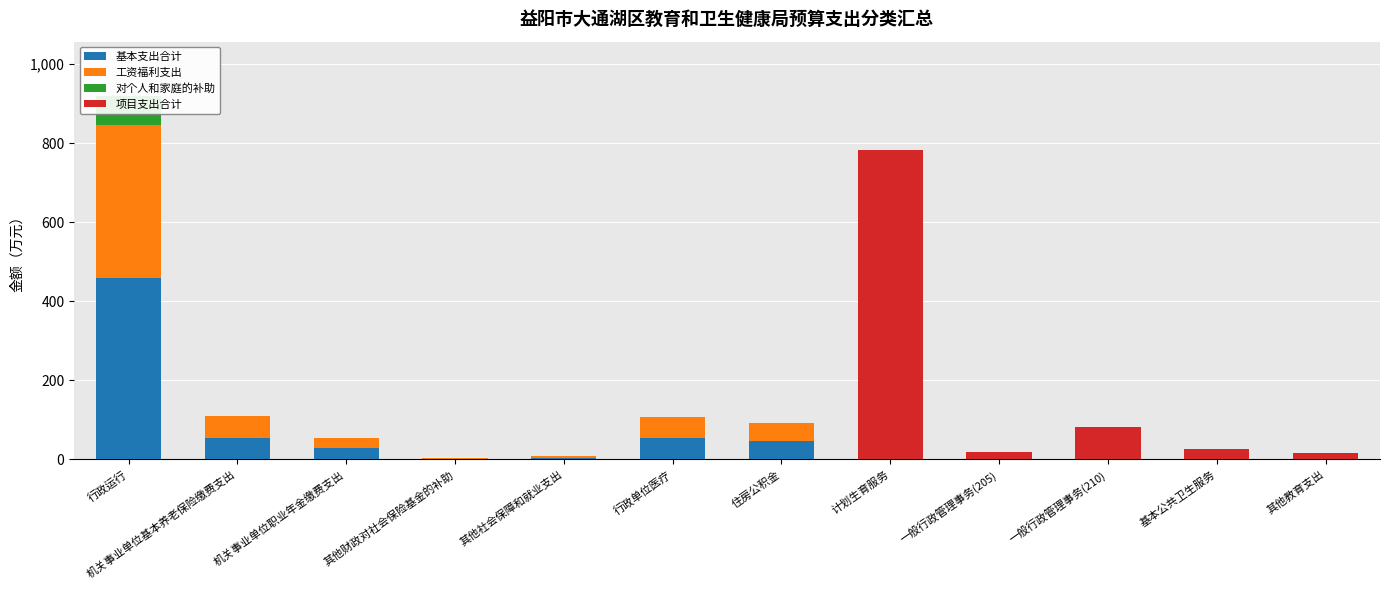

At 机关事业单位基本养老保险缴费支出, list the series in order from largest to smallest.

工资福利支出, 基本支出合计, 对个人和家庭的补助, 项目支出合计